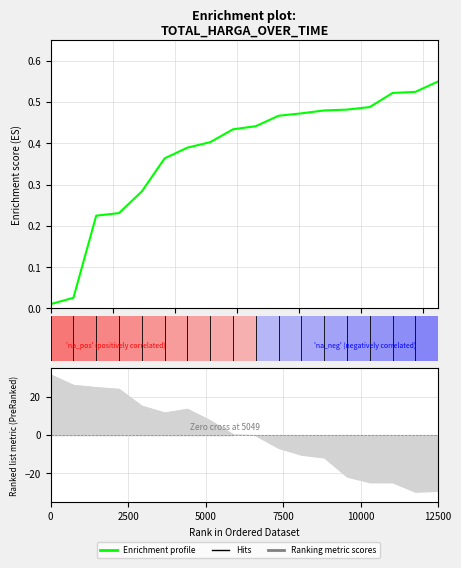

Reading right to left, extract all data points from this chart.

0.6	0.5	0.5	0.5	0.5	0.5	0.5	0.5	0.4	0.4	0.4	0.4	0.4	0.3	0.2	0.2	0.0	0.0